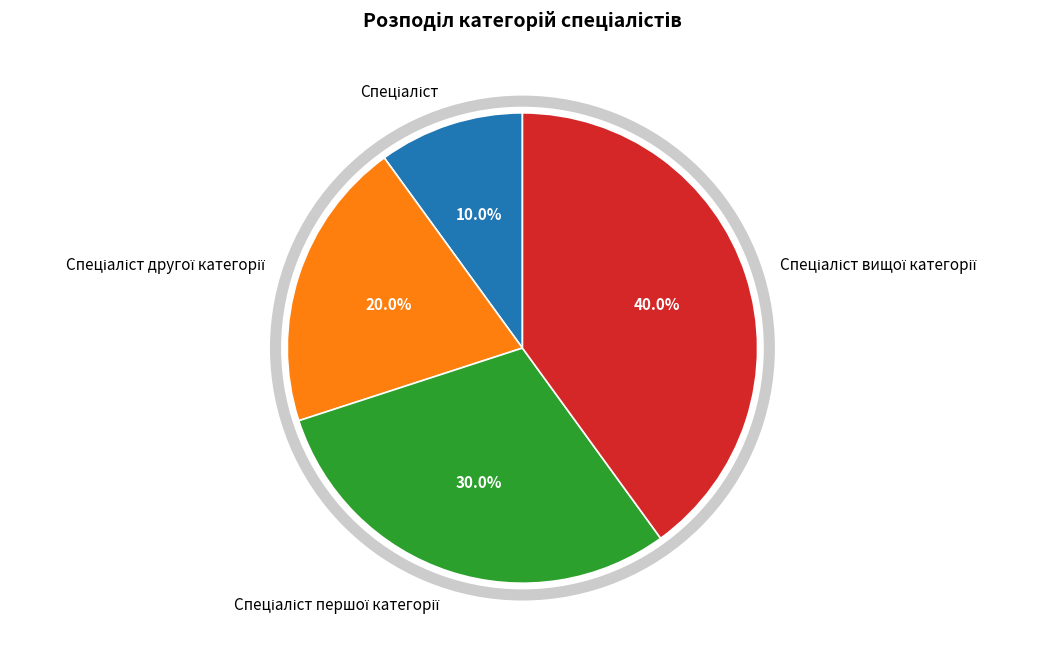

Is there any slice that represents more than half of the pie?

No